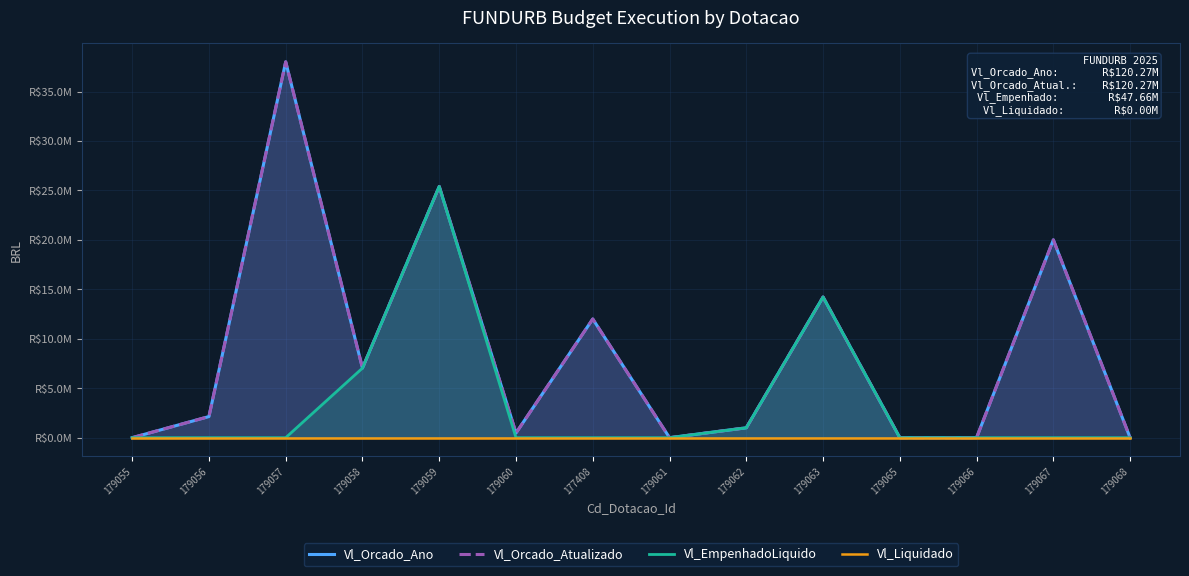

What is the minimum value for Vl_Orcado_Atualizado?

1000